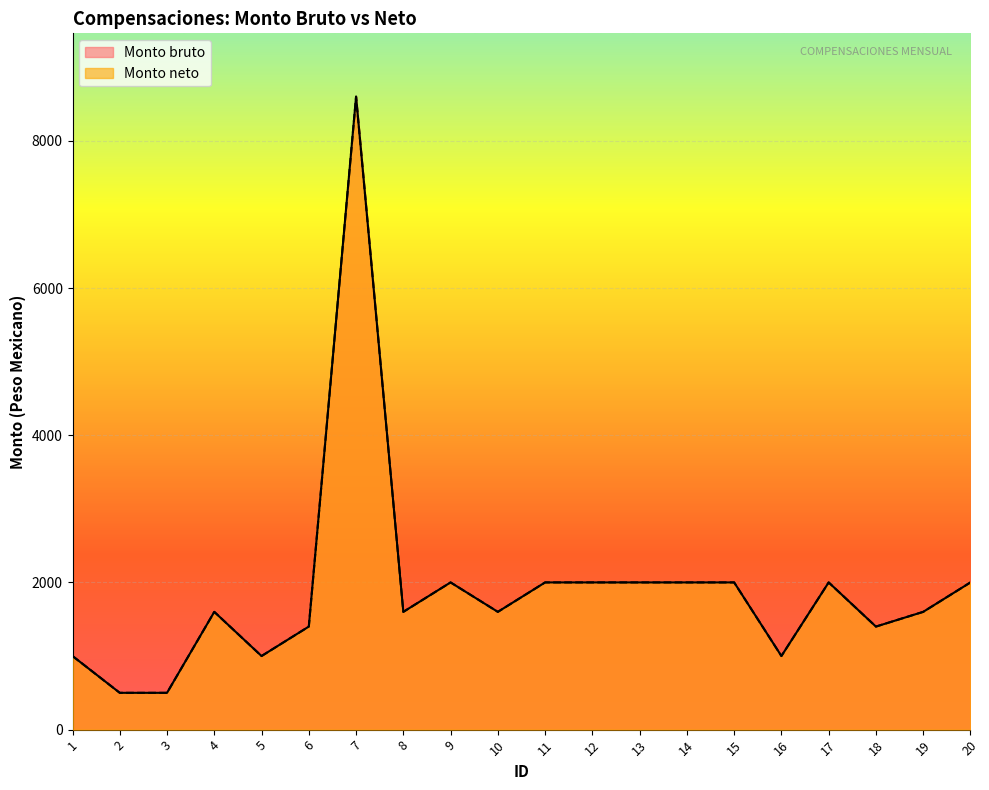

Which category has the highest value across all series?

7